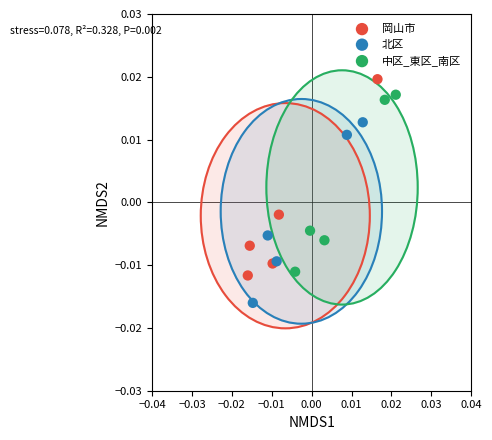

Which series has the widest spread of Y values?

岡山市